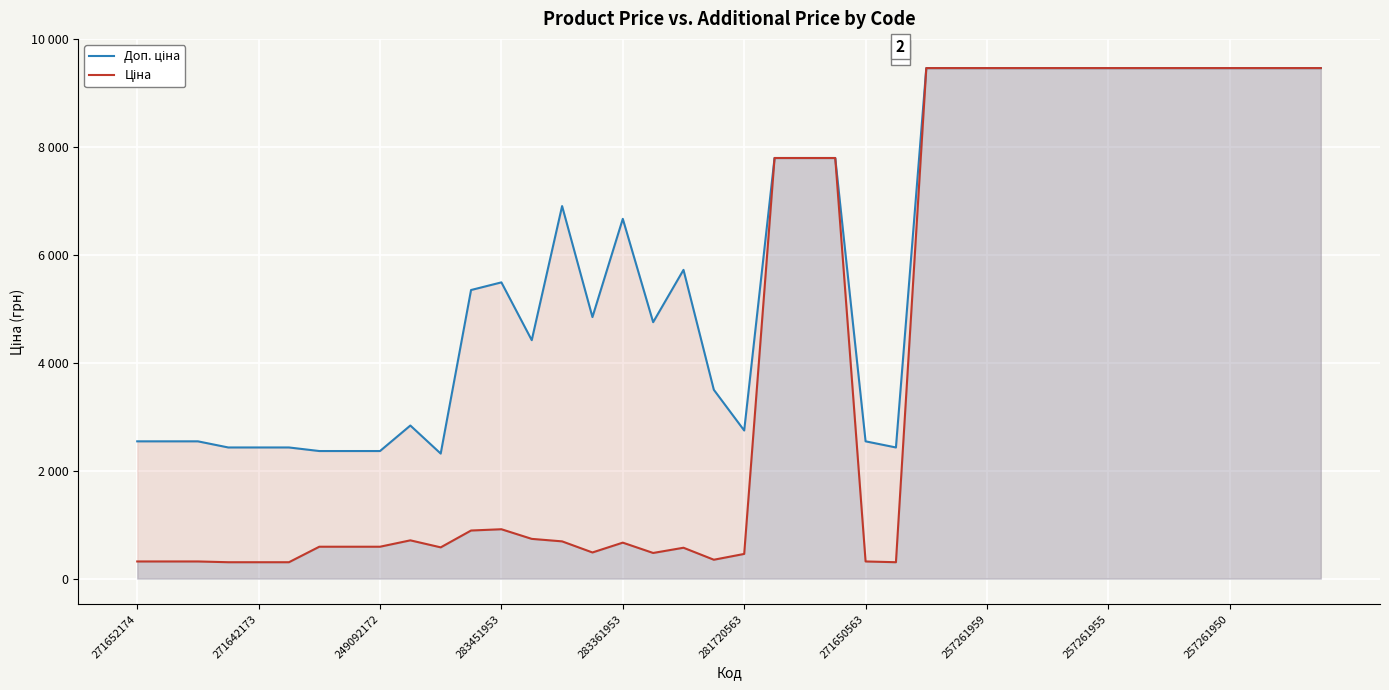

What is the difference between the highest and lowest values at 271650563?

2225.6